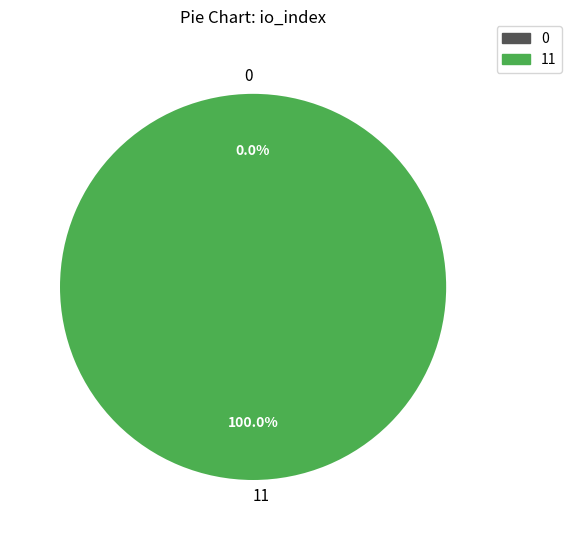

What is the majority slice?

11